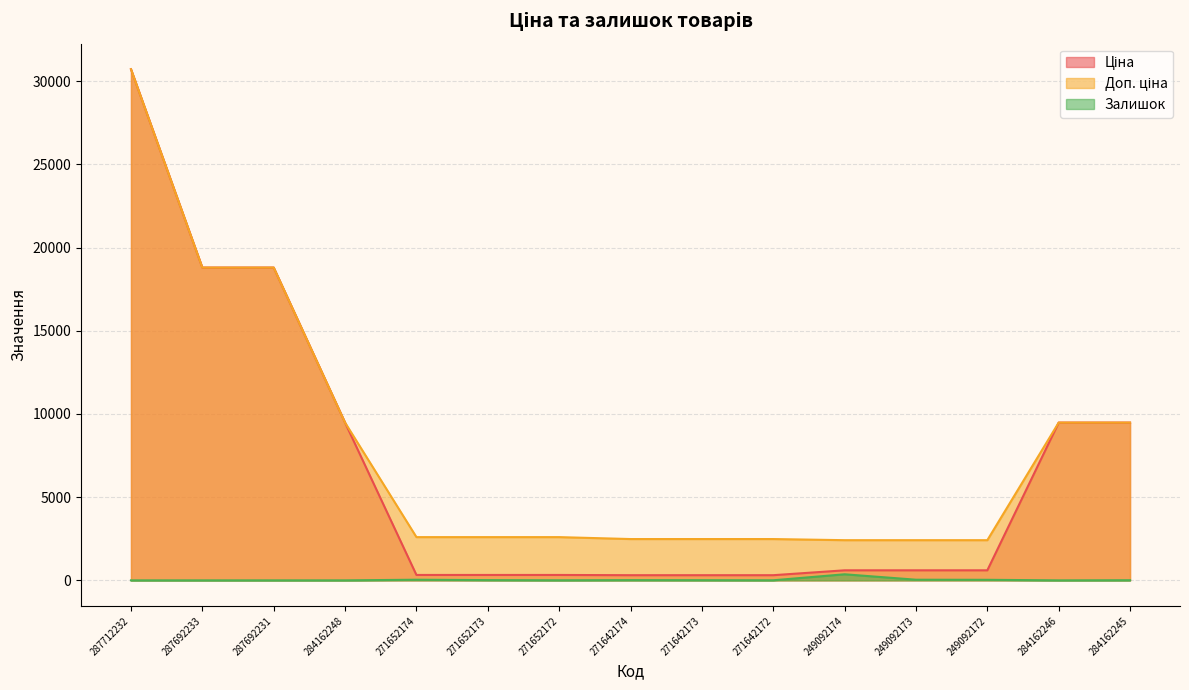

Reading right to left, what are all the values shown in this chart?

Ціна: 9480.1	9480.1	603.7	603.7	603.7	310.3	310.3	310.3	324.8	324.8	324.8	9480.1	18796.8	18796.8	30717.1
Доп. ціна: 9480.1	9480.1	2414.8	2414.8	2414.8	2482.4	2482.4	2482.4	2598.3	2598.3	2598.3	9480.1	18796.8	18796.8	30717.1
Залишок: 8.0	0.0	33.0	39.0	365.0	5.0	10.0	14.0	5.0	15.0	38.0	0.0	0.0	0.0	0.0